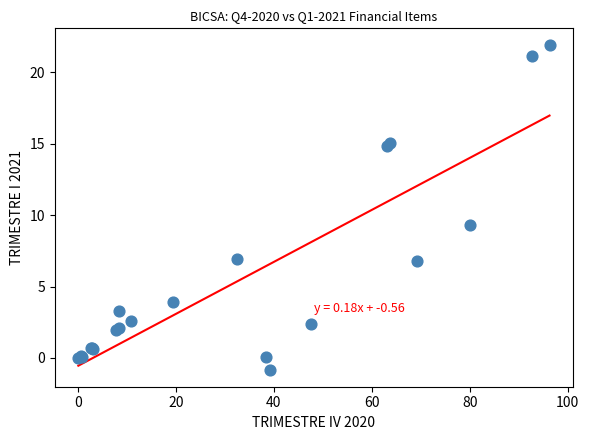

What Y value in the scatter plot is closest to 10?

9.3